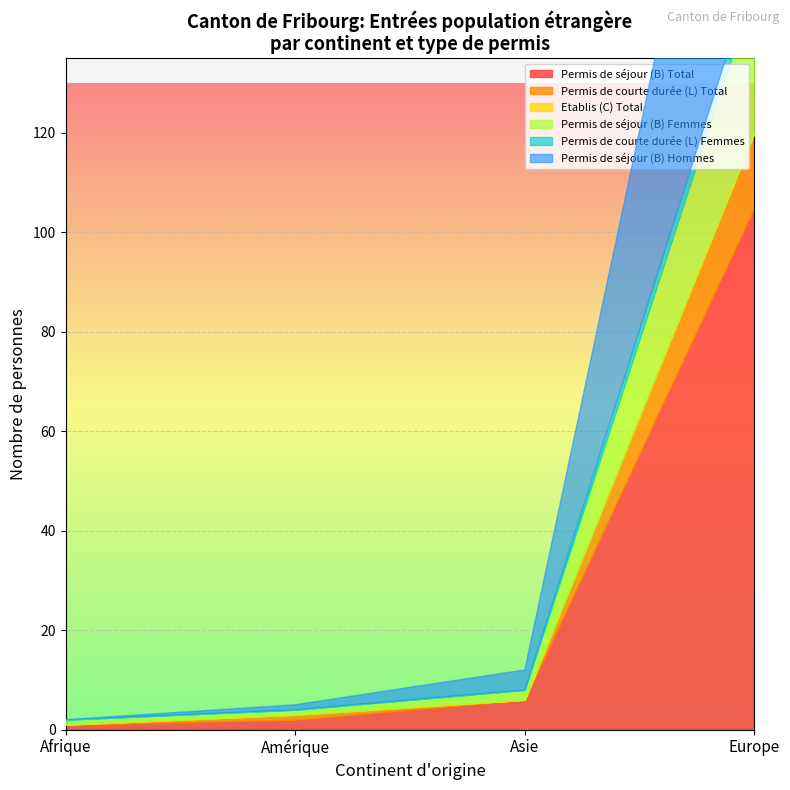

Which category has the lowest value in the Permis de séjour (B) Femmes series?

Afrique